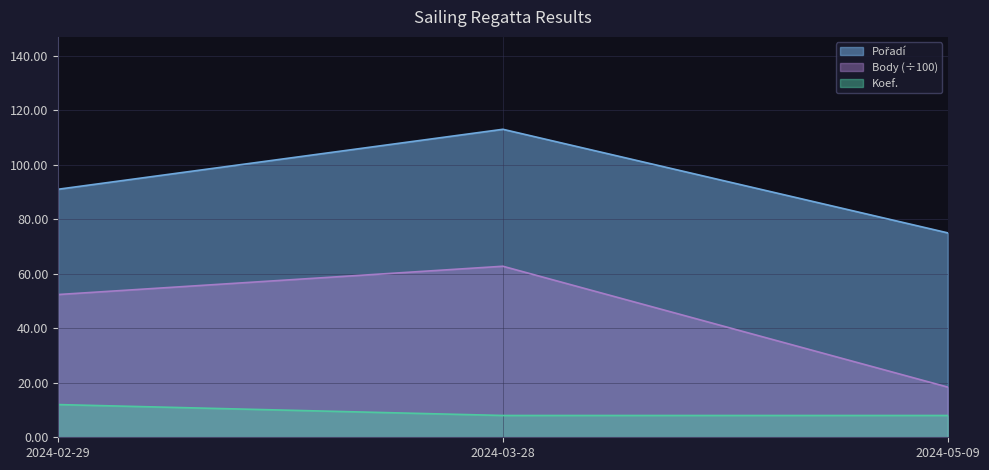

Rank the series at 2024-02-29 from lowest to highest value.

Koef., Body, Pořadí